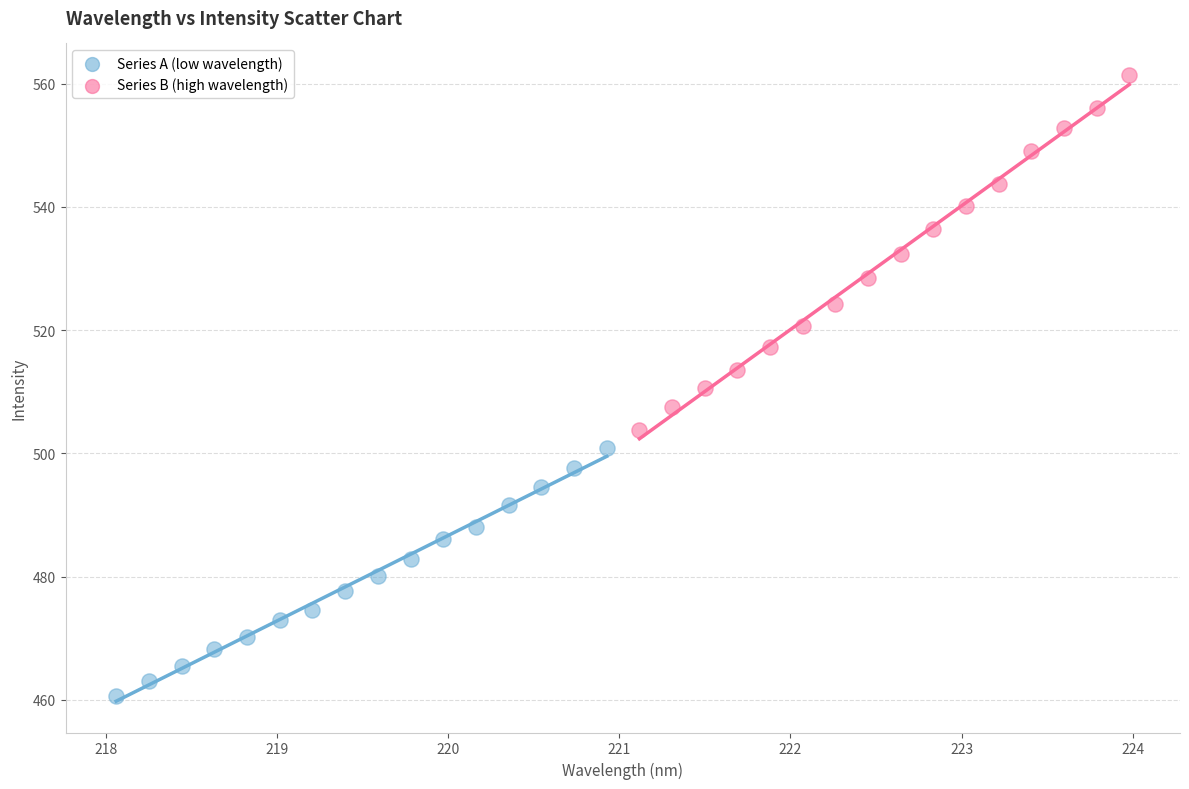

Which series has the widest spread of Y values?

Series B (high wavelength)